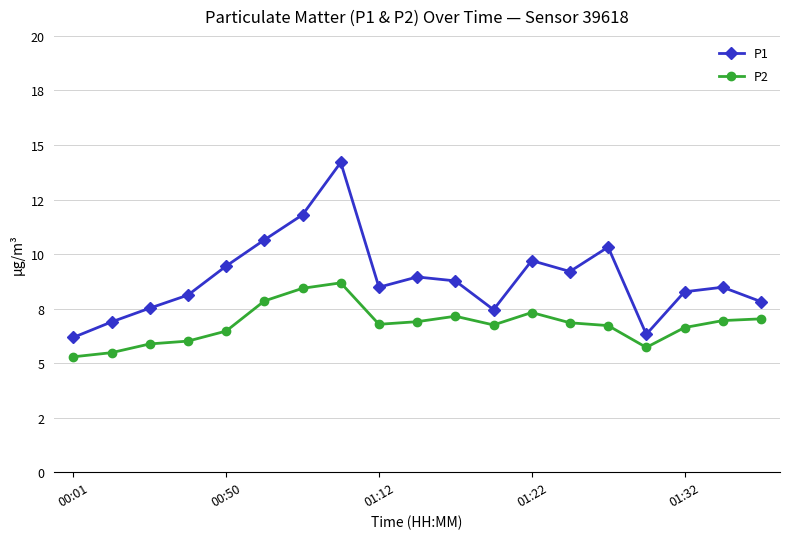

Rank the series by their average value, from highest to lowest.

P1, P2